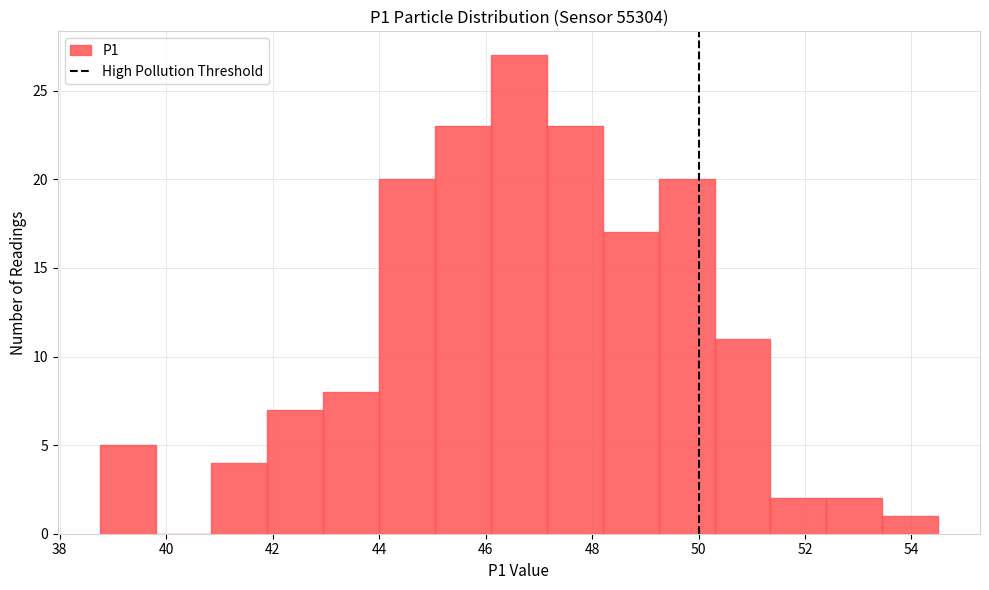

Over which range of the x-axis is the bar tallest?

46.10 to 47.15